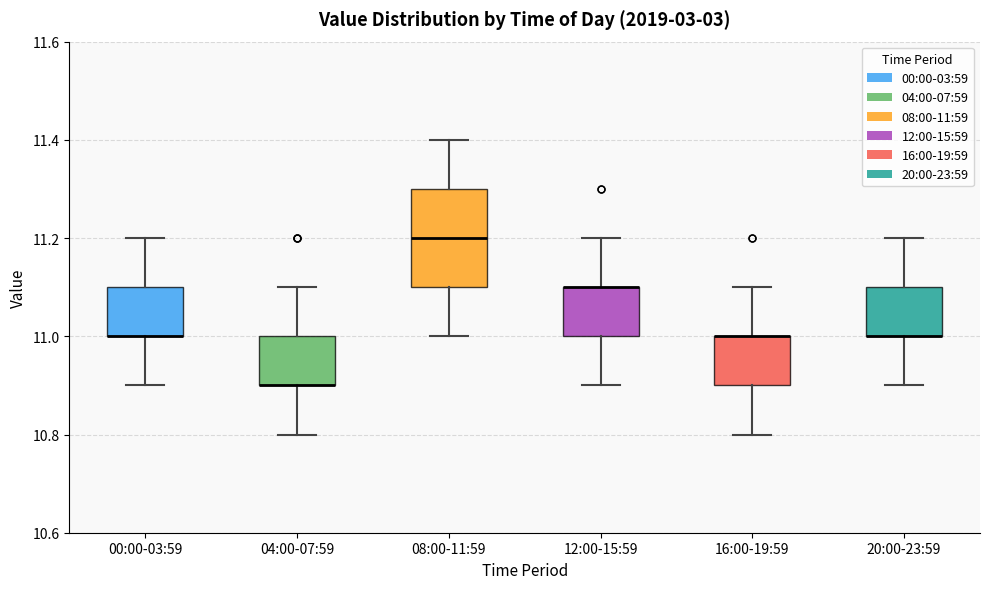

Which box is the tallest, from its lower edge to its upper edge?

08:00-11:59